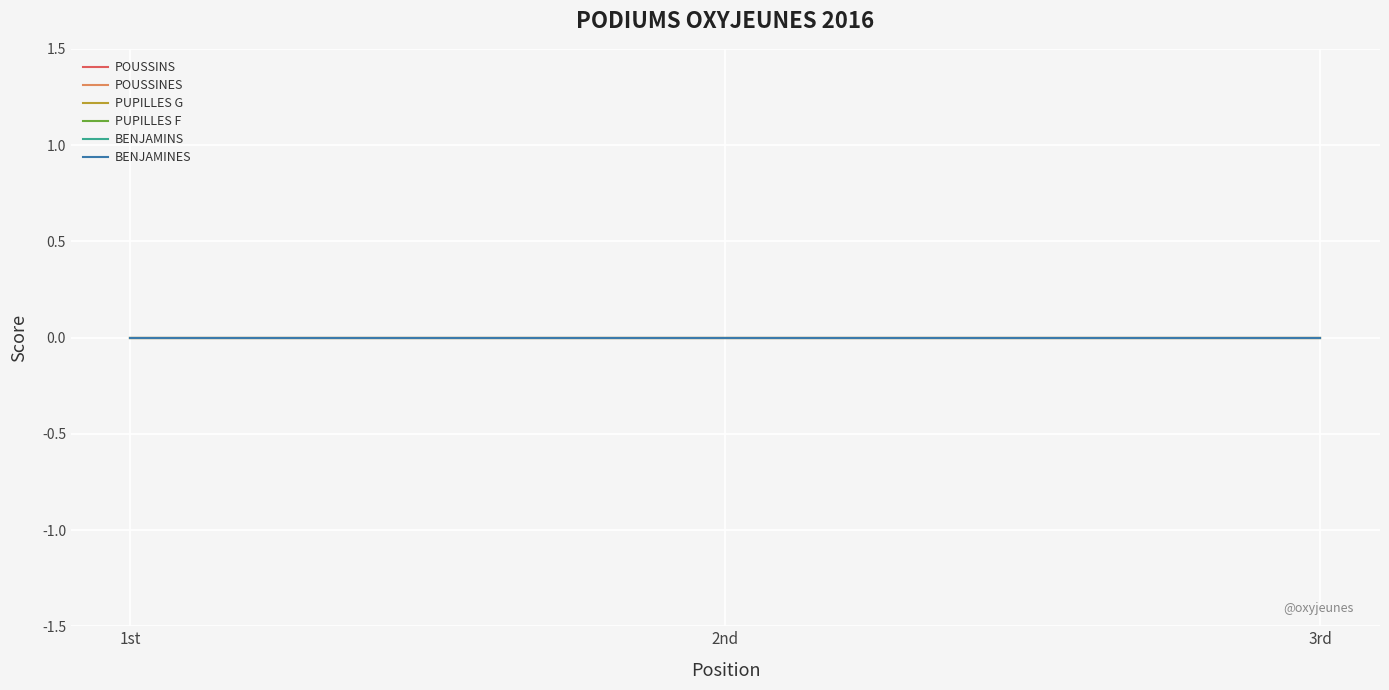

List the series in order of their peak value, lowest first.

POUSSINS, POUSSINES, PUPILLES G, PUPILLES F, BENJAMINS, BENJAMINES